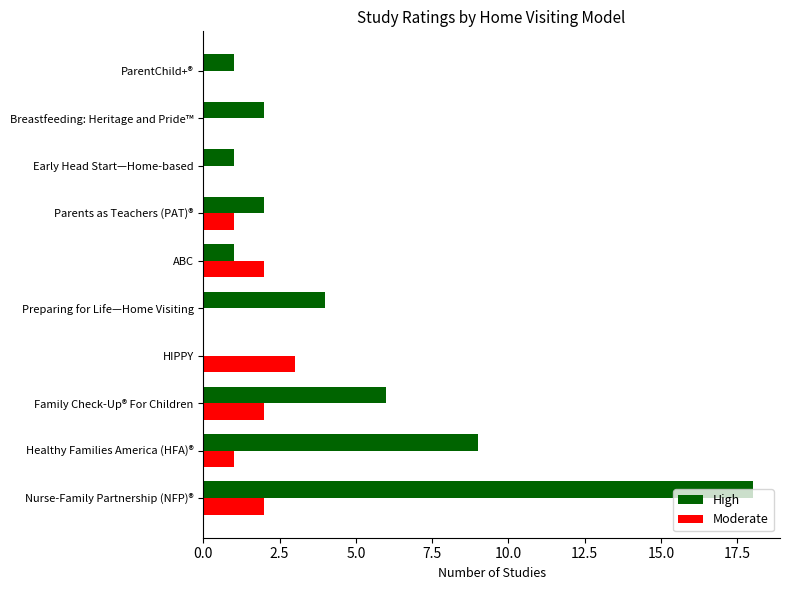

At which category is the sum across all series the highest?

Nurse-Family Partnership (NFP)®